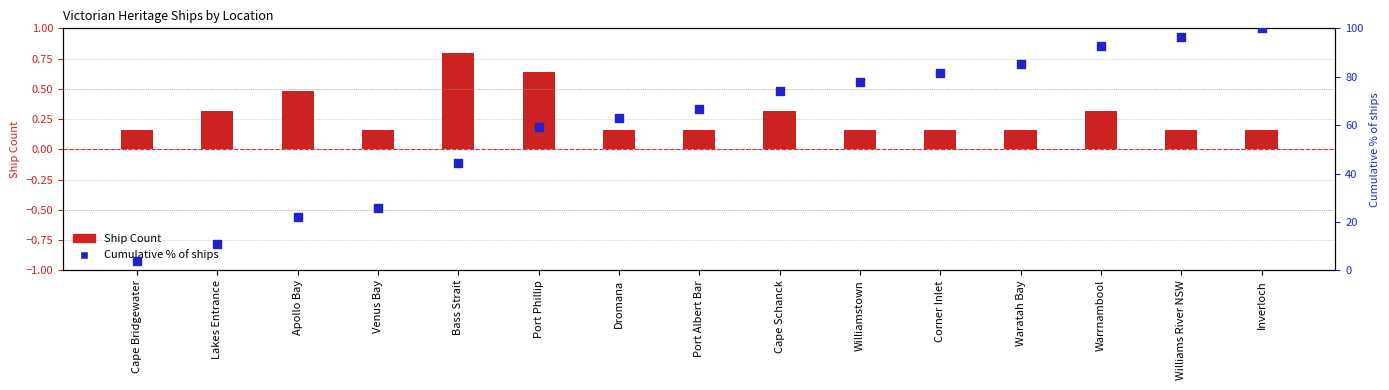

Approximately how many times larger is the value at Inverloch compared to Warrnambool?

1.1